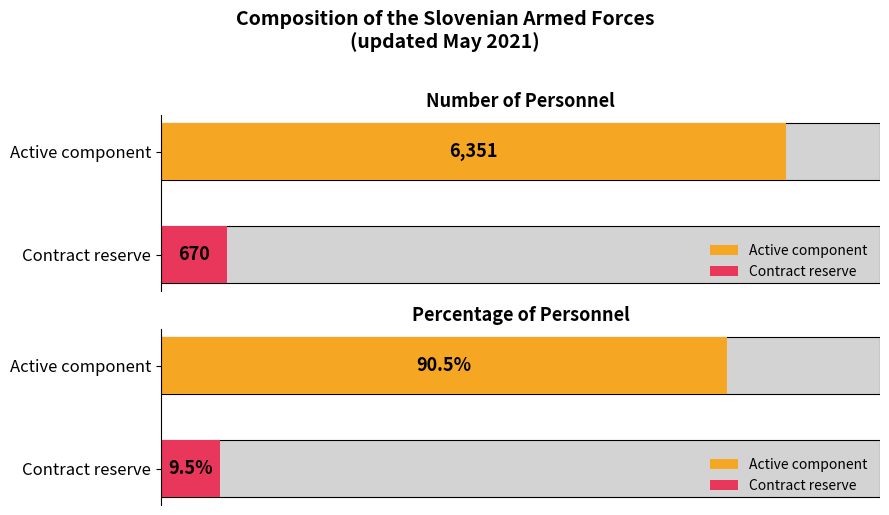

What is the difference between the maximum and minimum values in the Number series?

5681.0